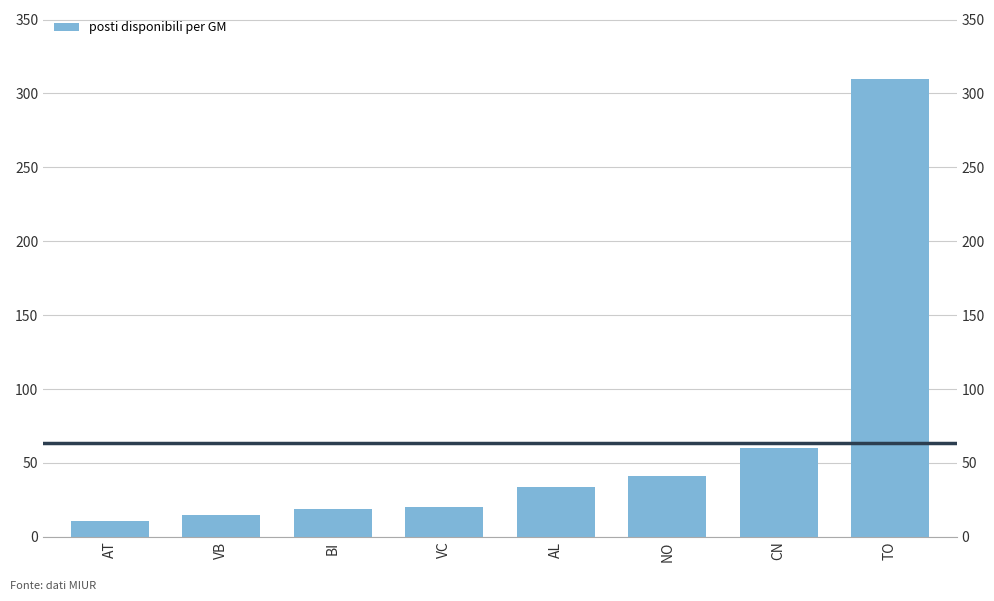

What is the ratio of the value at AL to the value at VB?

2.3